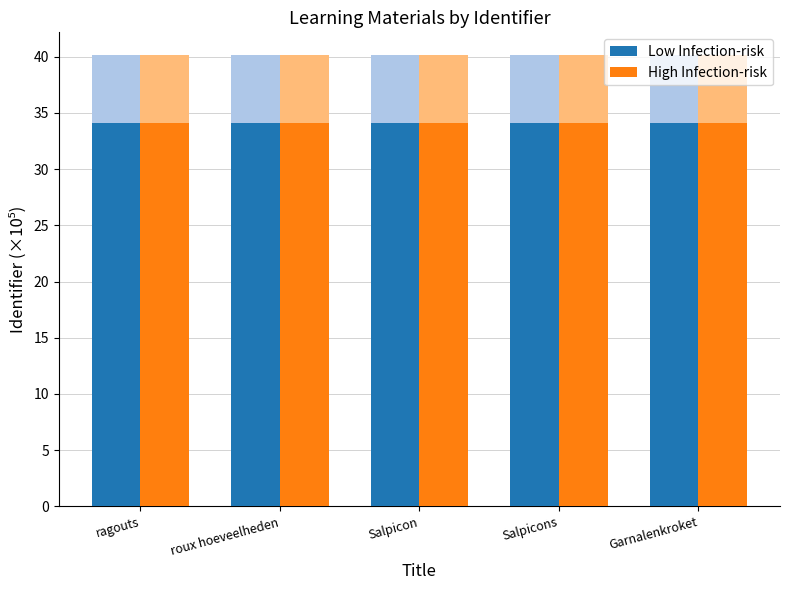

What is the label of the 5th bar from the right?

ragouts